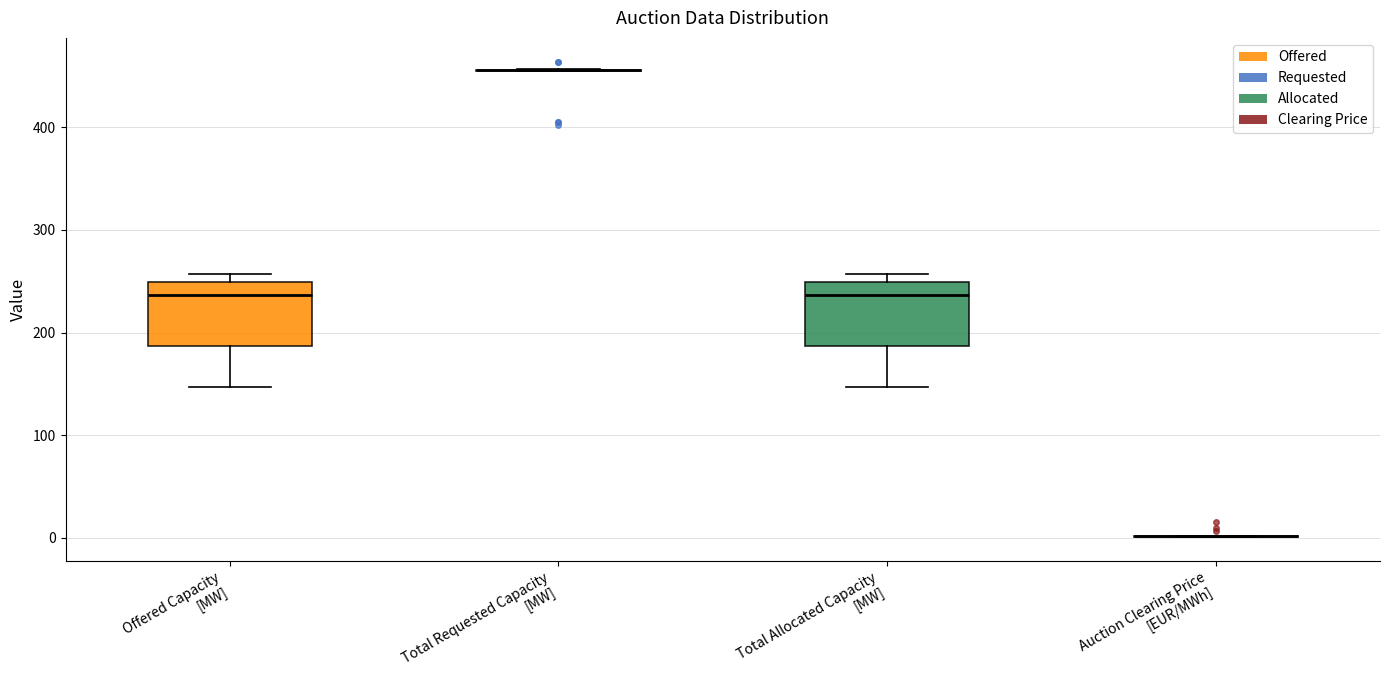

Reading left to right, read every box against the y-axis: the position of its median line, the range the box covers, and the ends of its whiskers. The values are not printed on the chart, so give them approximately, as read against the axis.

Offered Capacity [MW]: median 240, box 190 to 250, whiskers 150 to 260
Total Requested Capacity [MW]: box collapsed to a line at 460, whiskers 460 to 460
Total Allocated Capacity [MW]: median 240, box 190 to 250, whiskers 150 to 260
Auction Clearing Price [EUR/MWh]: box collapsed to a line at 0, whiskers 0 to 0